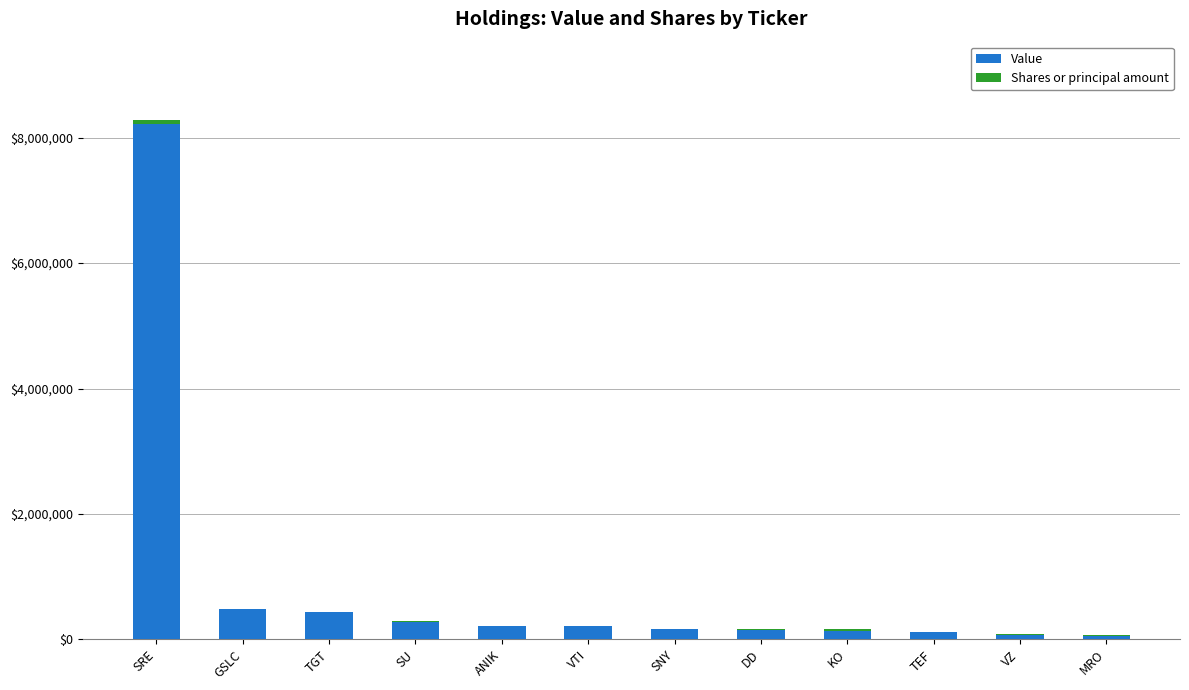

At which label does Value reach its peak?

SRE